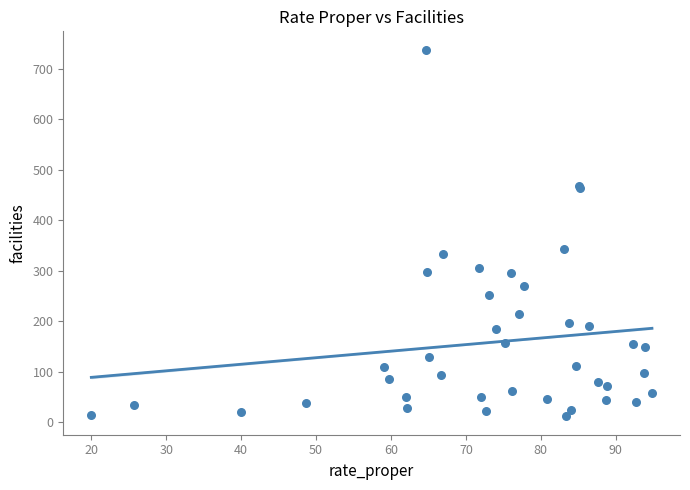

What Y value in the scatter plot is closest to 375?

344